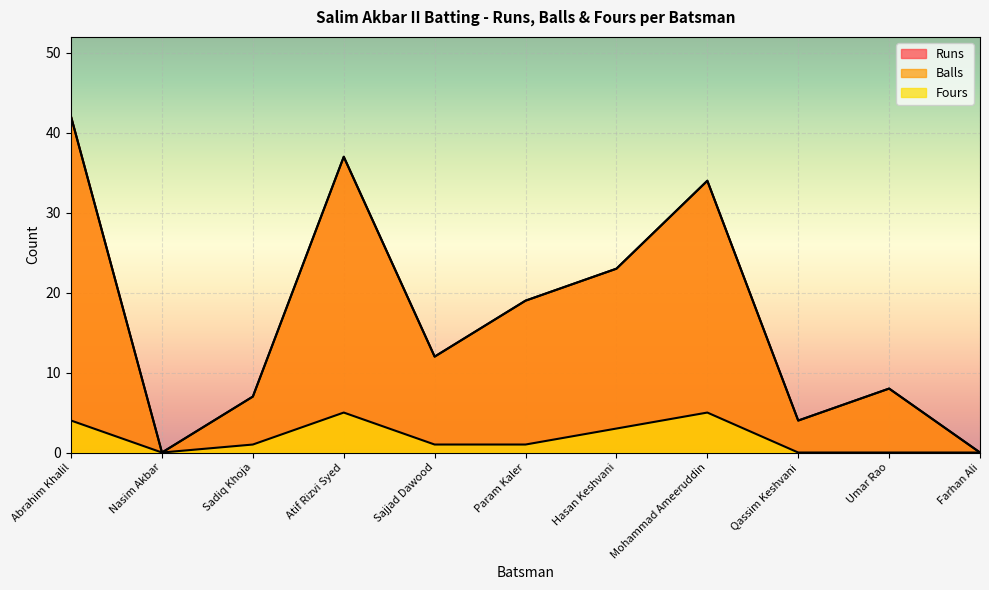

True or false: Runs has a value of 34 at Mohammad Ameeruddin.

True